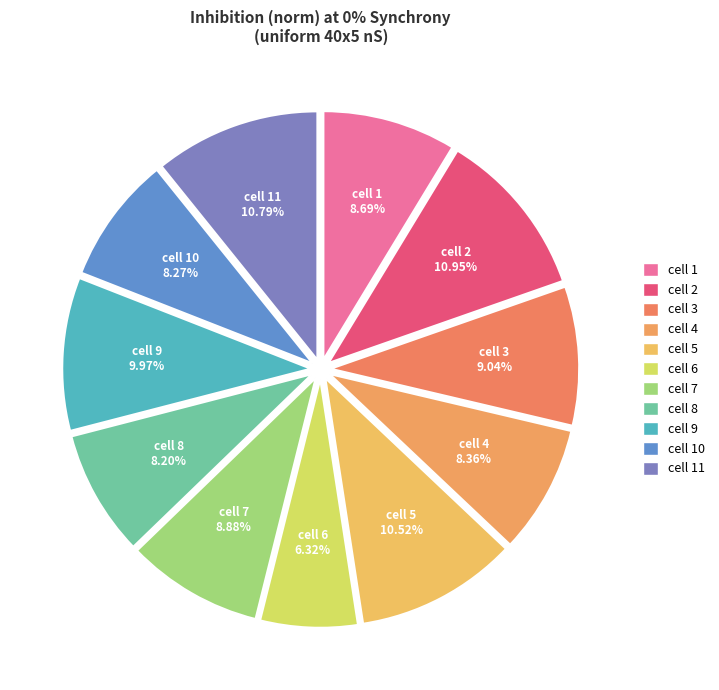

How many slices are in this pie chart?

11